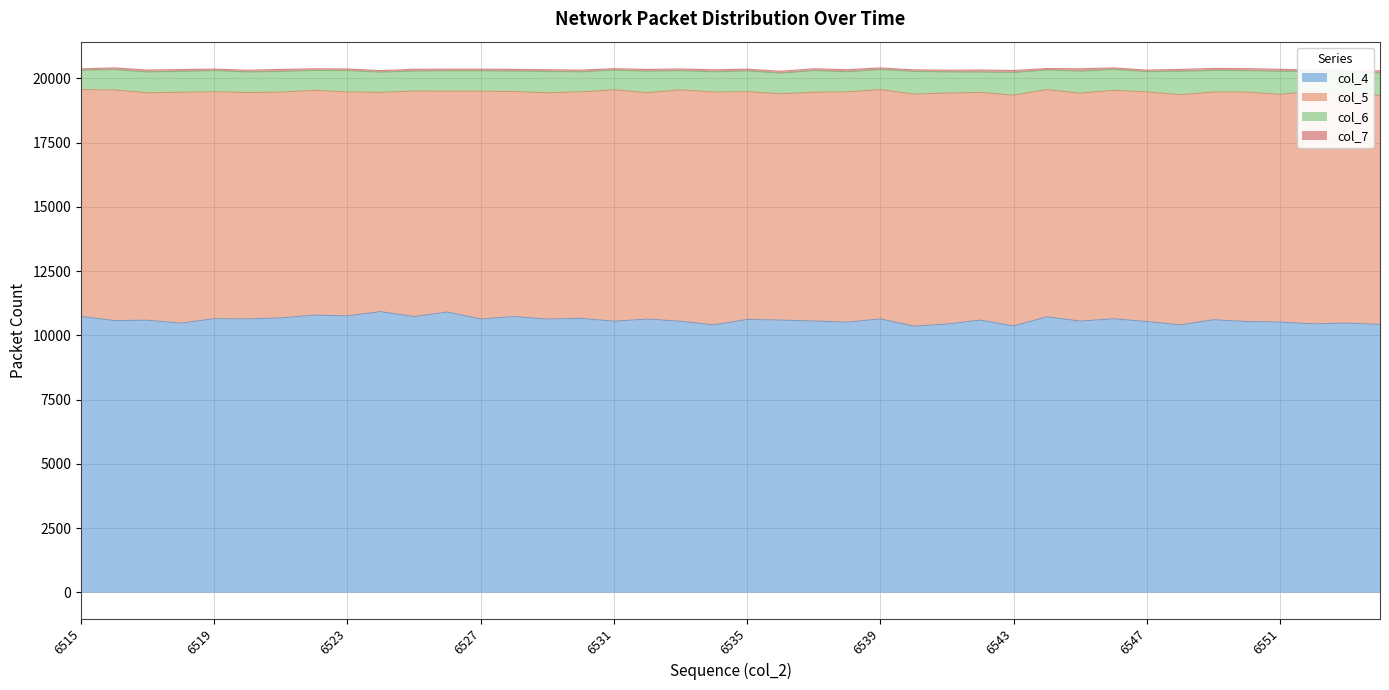

What are all the series names shown in the legend?

col_4, col_5, col_6, col_7